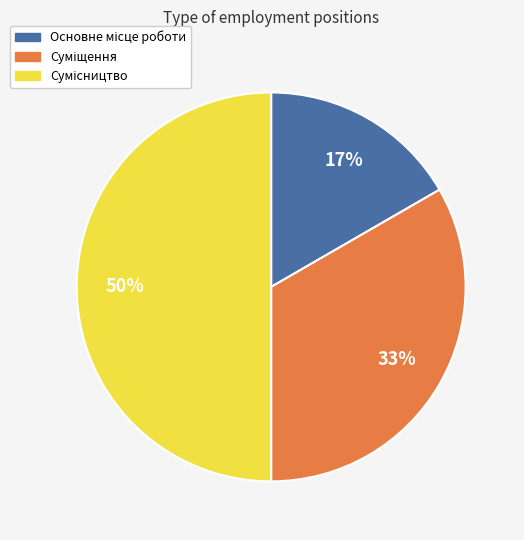

To the nearest percent, what is the average slice percentage?

33%